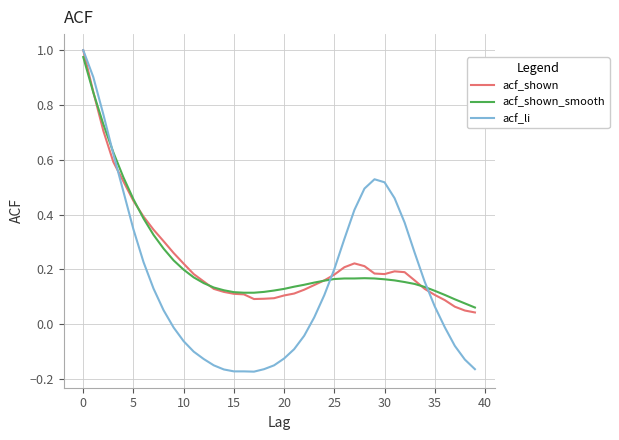

Which series has the largest range (max minus min)?

acf_li